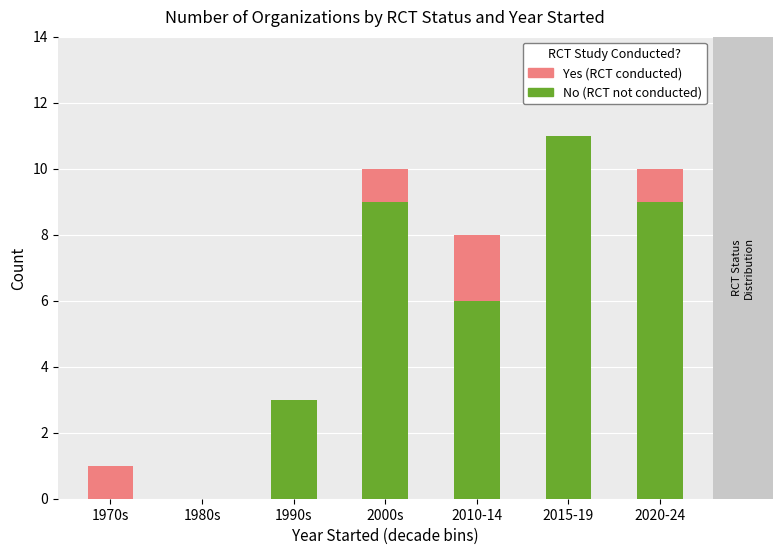

What is the total value across all series at 2010-14?

8